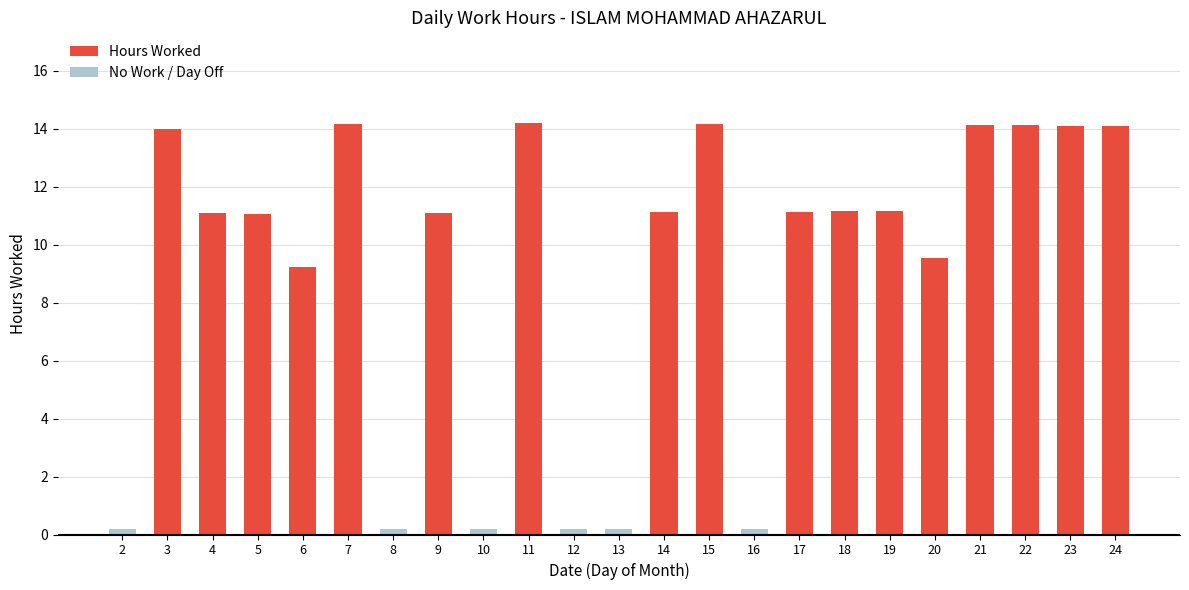

Which category has the highest value across all series?

11